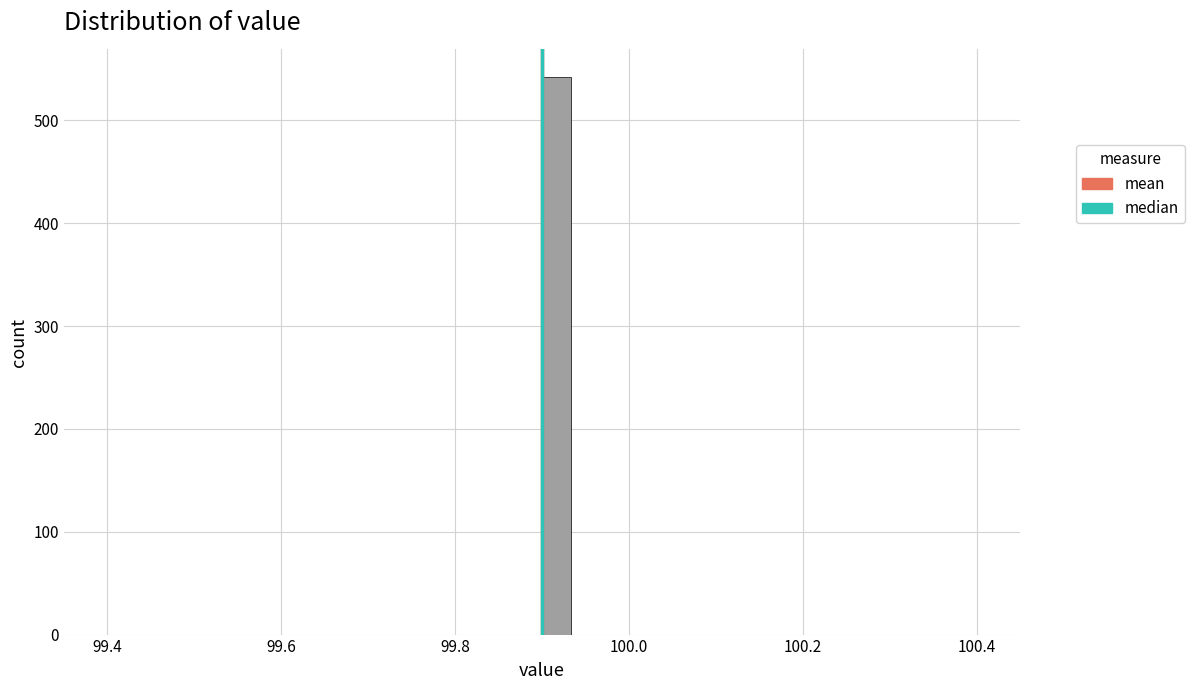

Read against the x-axis, roughly where is the centre of the tallest bar?

99.92